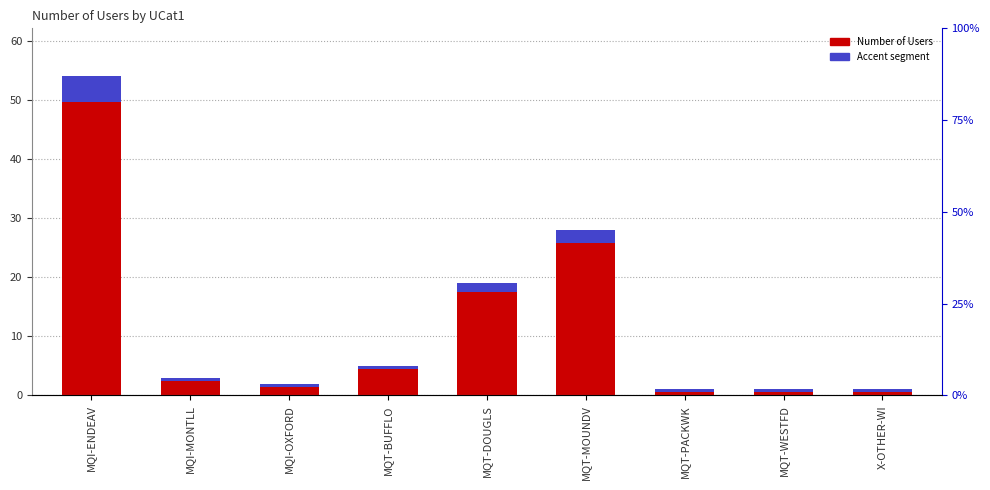

True or false: Accent (top segment) has a value of 0.7 at MQI-OXFORD.

False